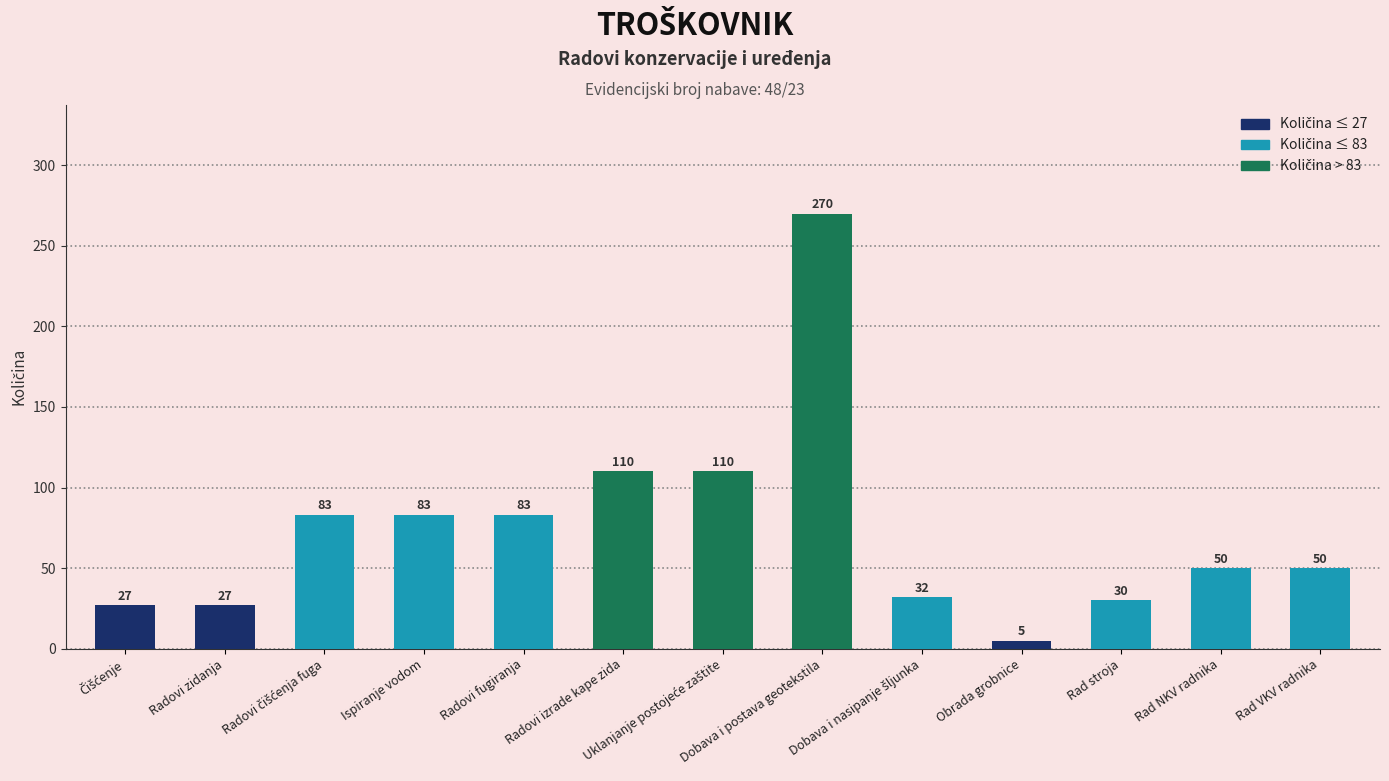

True or false: the data shows 5 at Obrada grobnice.

True